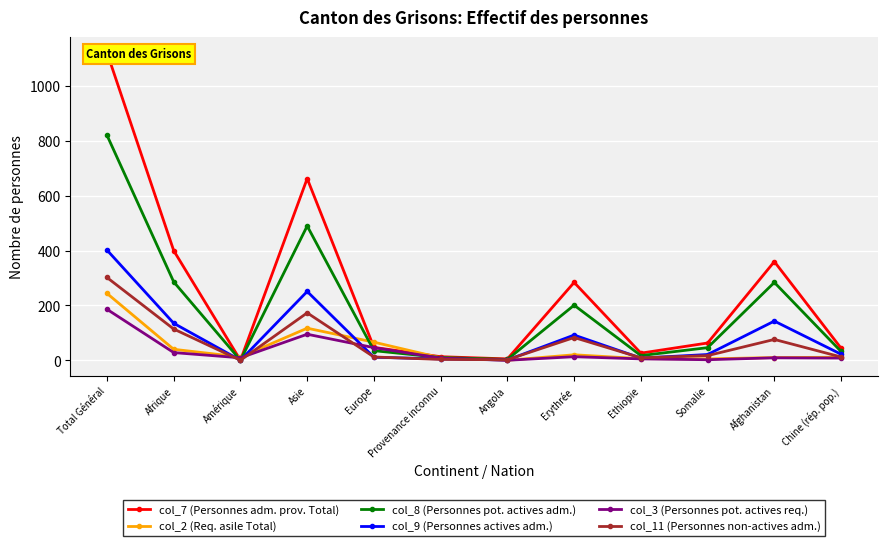

Where is col_7 (Personnes adm. prov. Total) nearest to the value 561?

Asie